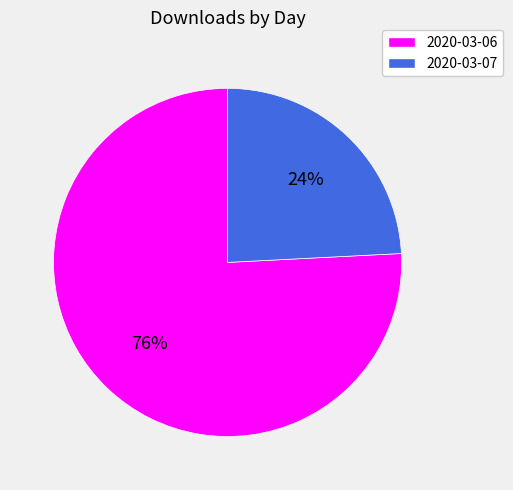

Does any single category account for the majority?

Yes